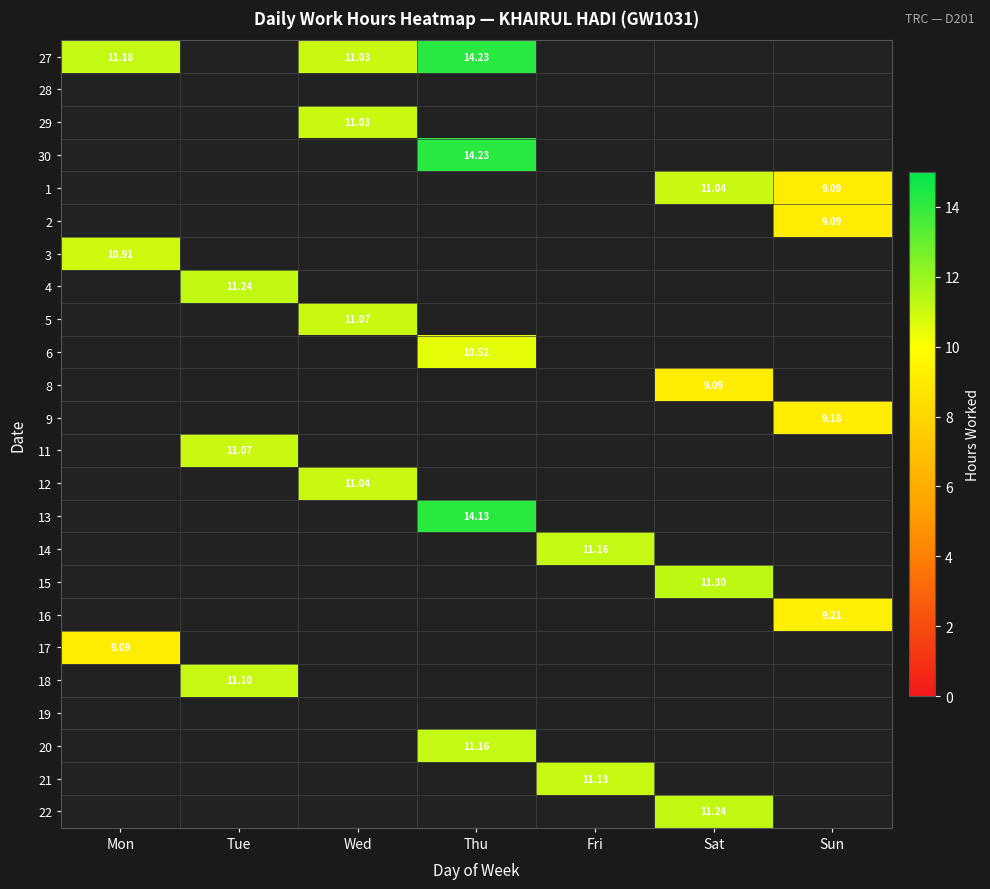

What value does the 8 series have at Sat?

9.1